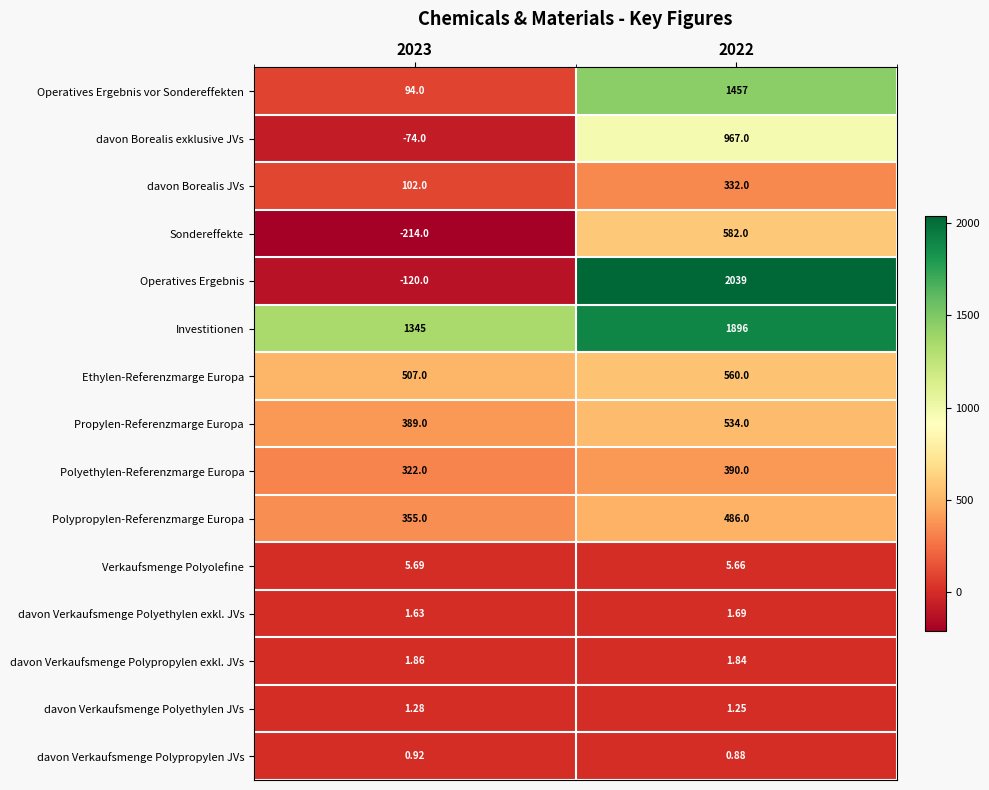

Which series has the largest range (max minus min)?

Operatives Ergebnis